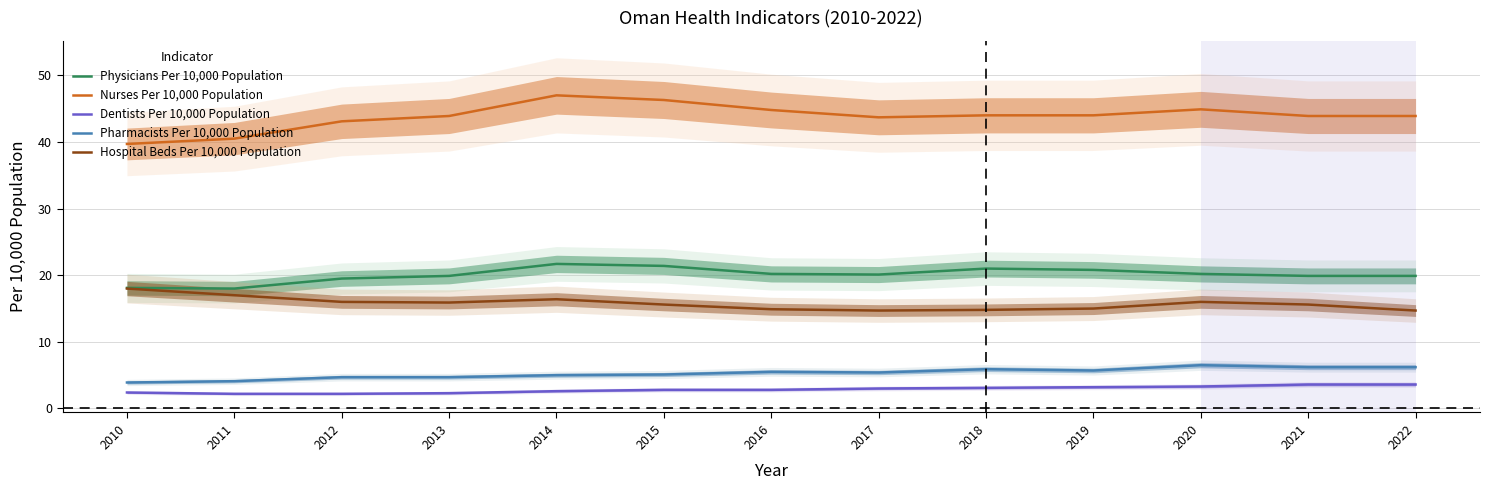

How many data points in Pharmacists Per 10,000 Population are above 5?

8